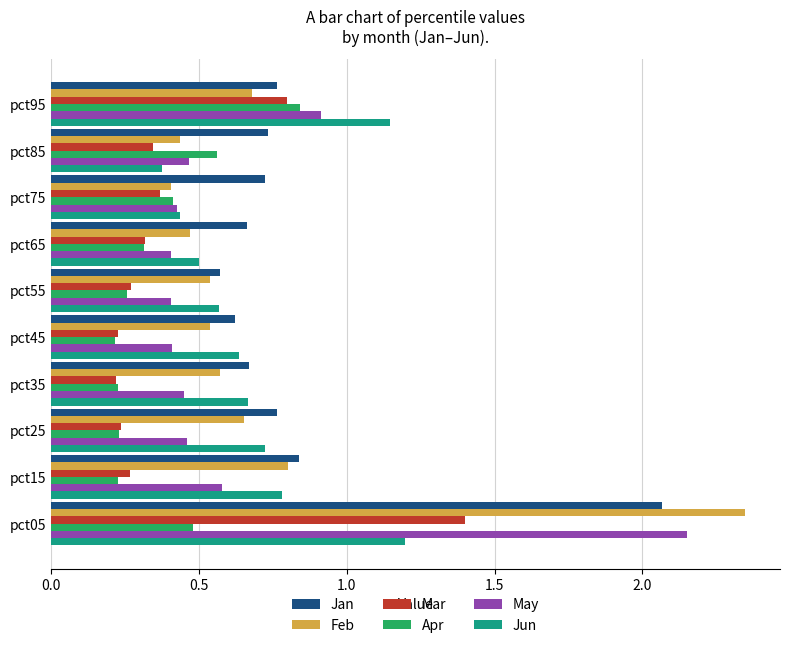

What is the difference between the maximum and second lowest values in the Jan series?

1.4